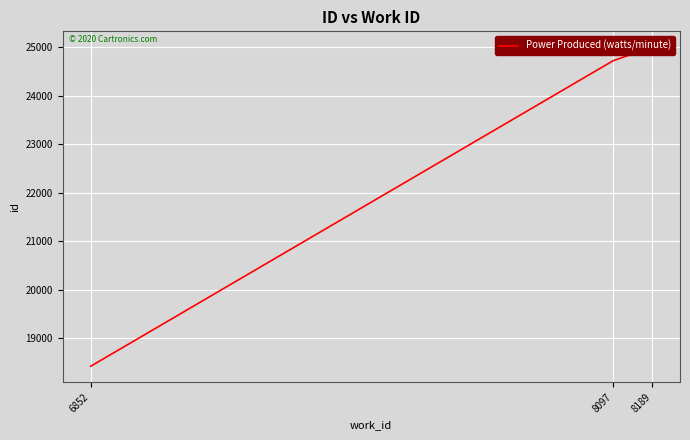

List the labels in order of value, smallest first.

6852, 8097, 8189